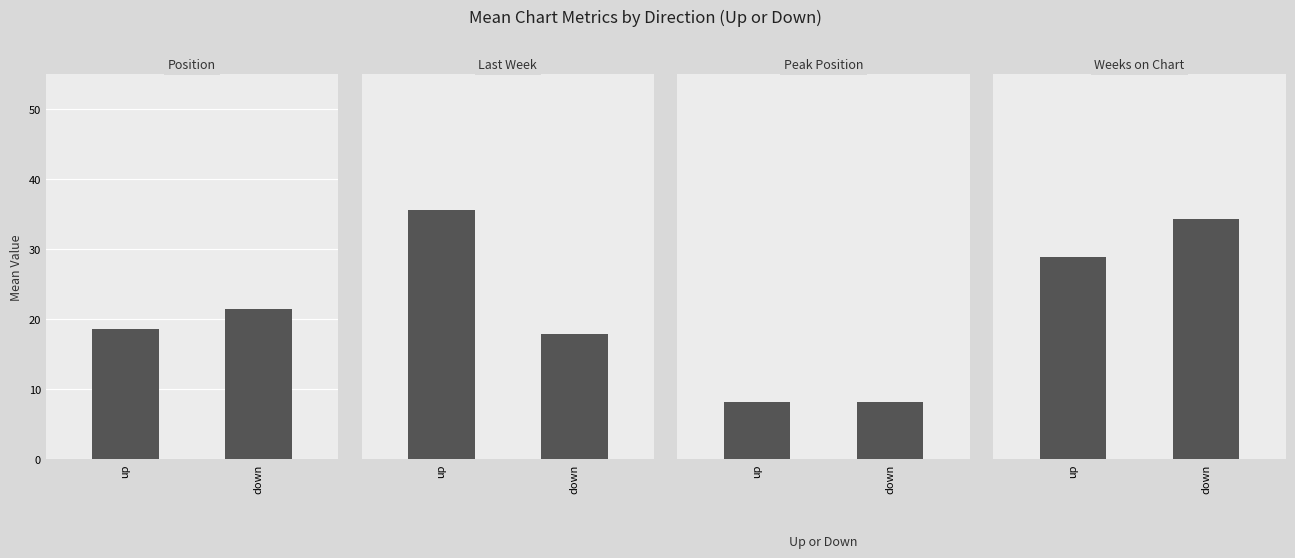

What is the difference between the Peak Position values at down and up?

0.1